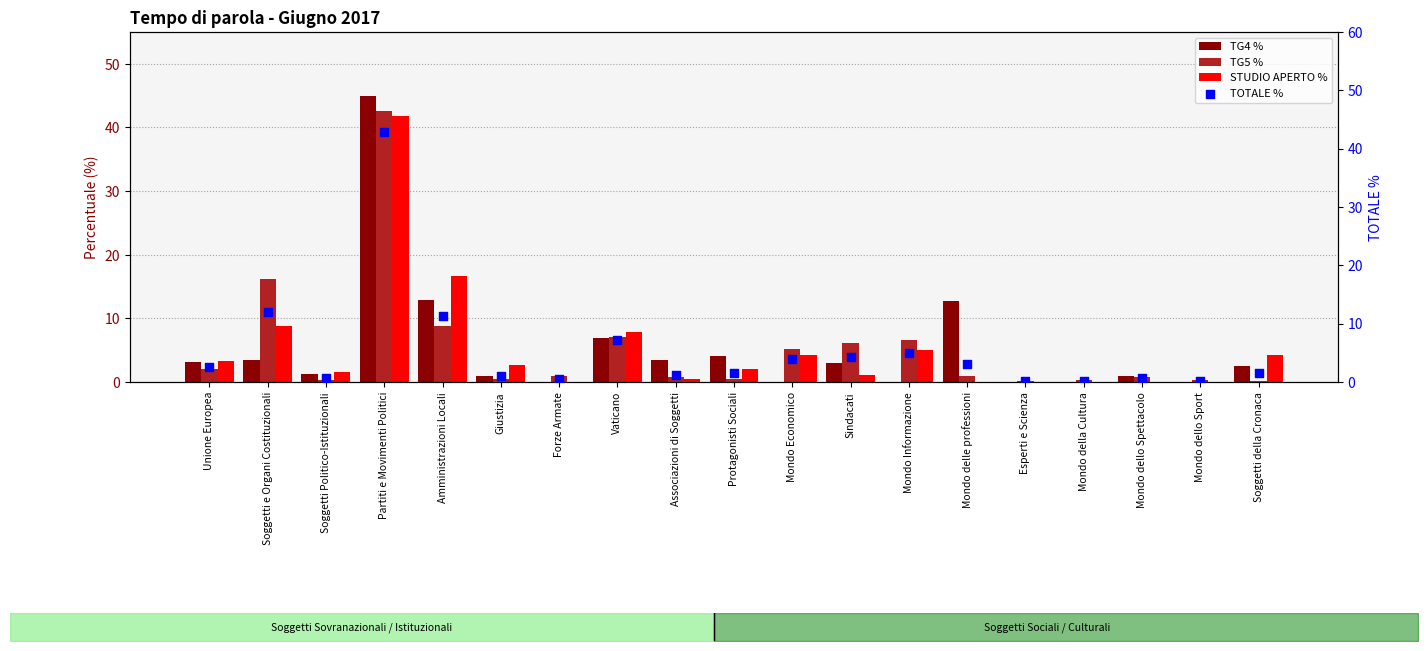

What is the total value across all series at Soggetti Politico-Istituzionali?

3.8